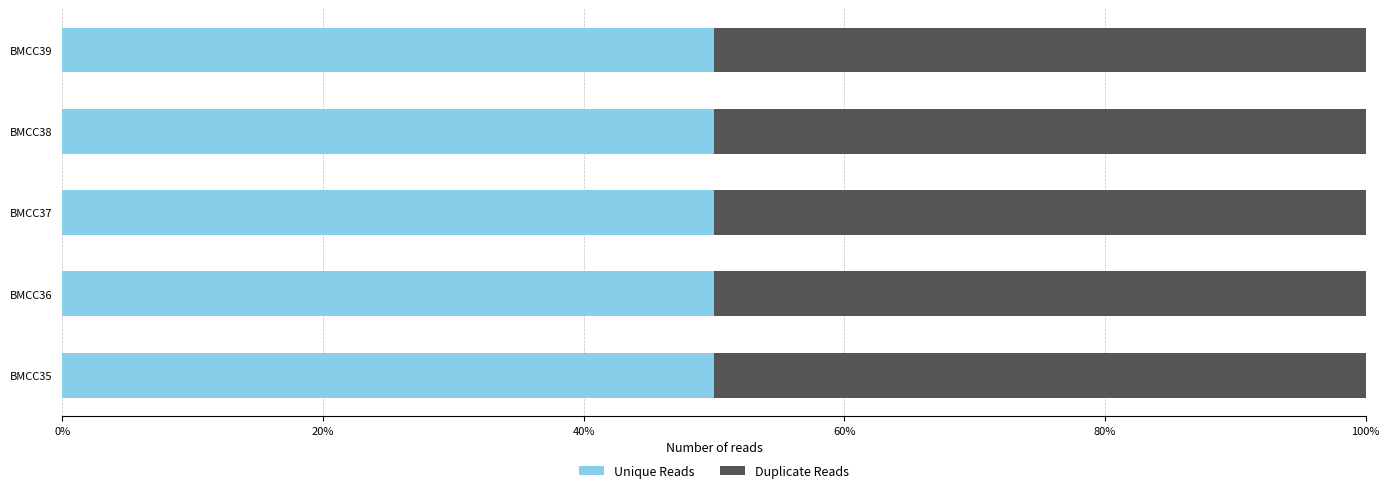

Reading left to right, transcribe all the data shown in this chart.

Unique Reads: BMCC35=109723	BMCC36=109723	BMCC37=109723	BMCC38=109723	BMCC39=109745
Duplicate Reads: BMCC35=109723	BMCC36=109723	BMCC37=109723	BMCC38=109723	BMCC39=109745